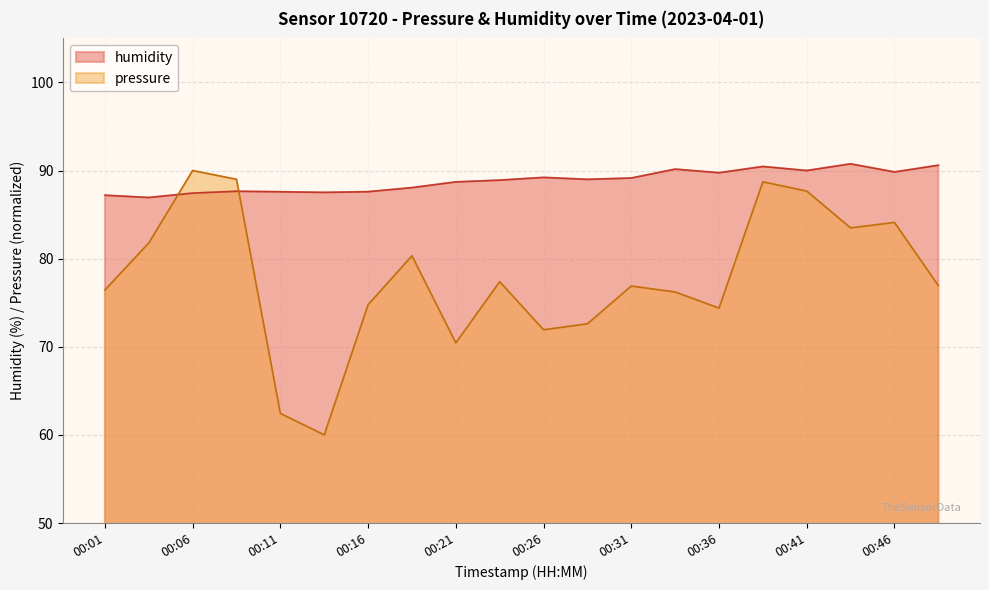

True or false: humidity has more than 1 interior local peaks.

True